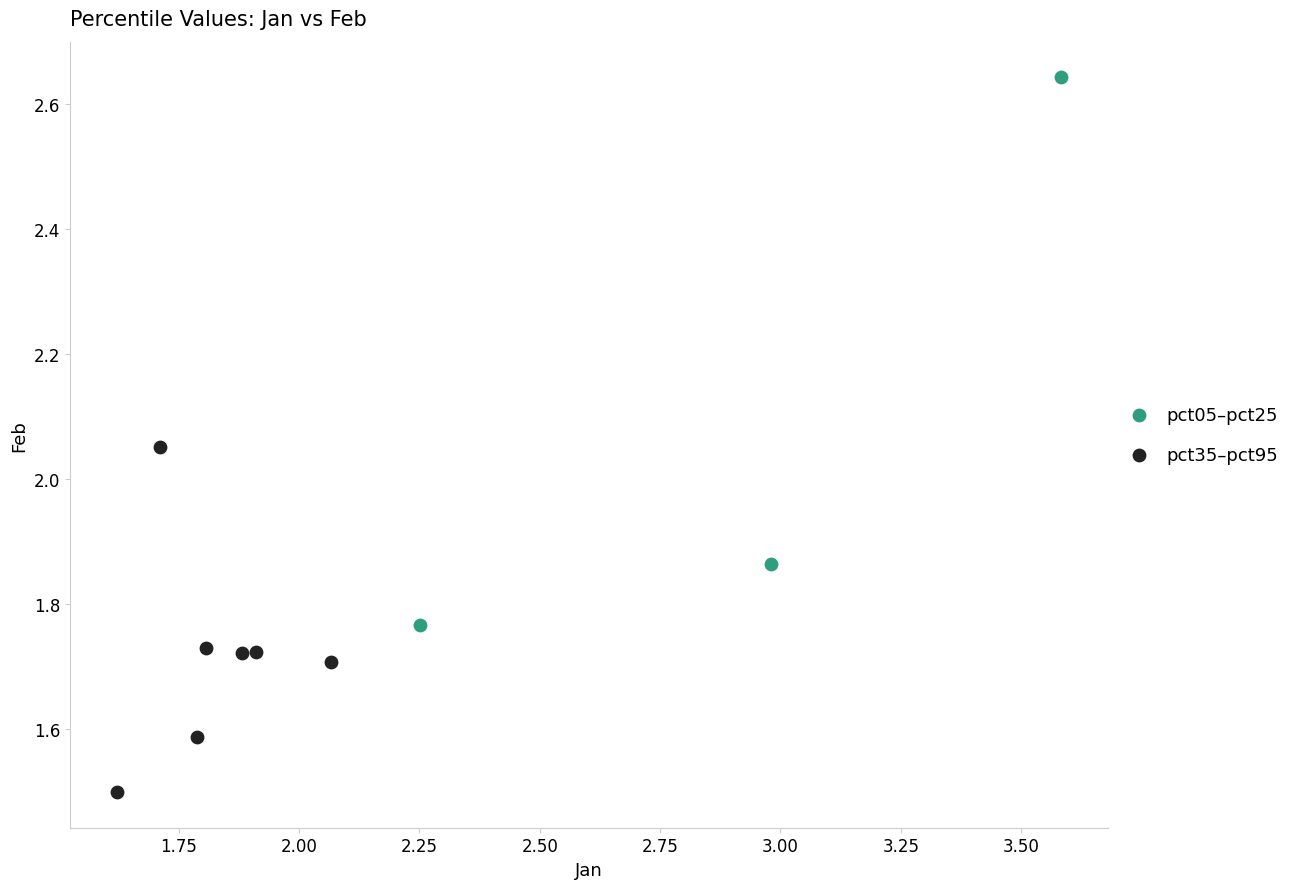

Which series contains the highest Y value?

pct05–pct25